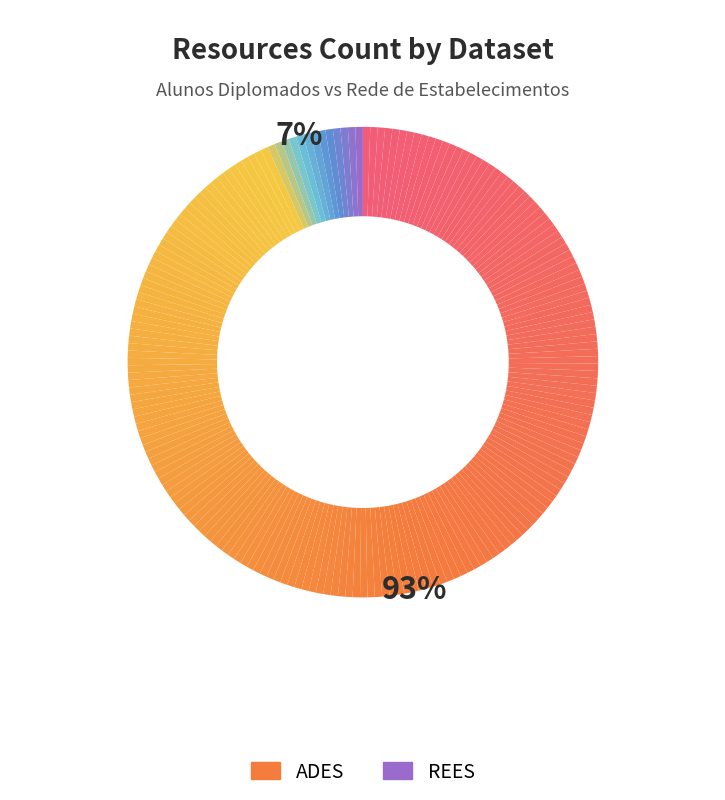

Is there a majority slice in this chart?

Yes